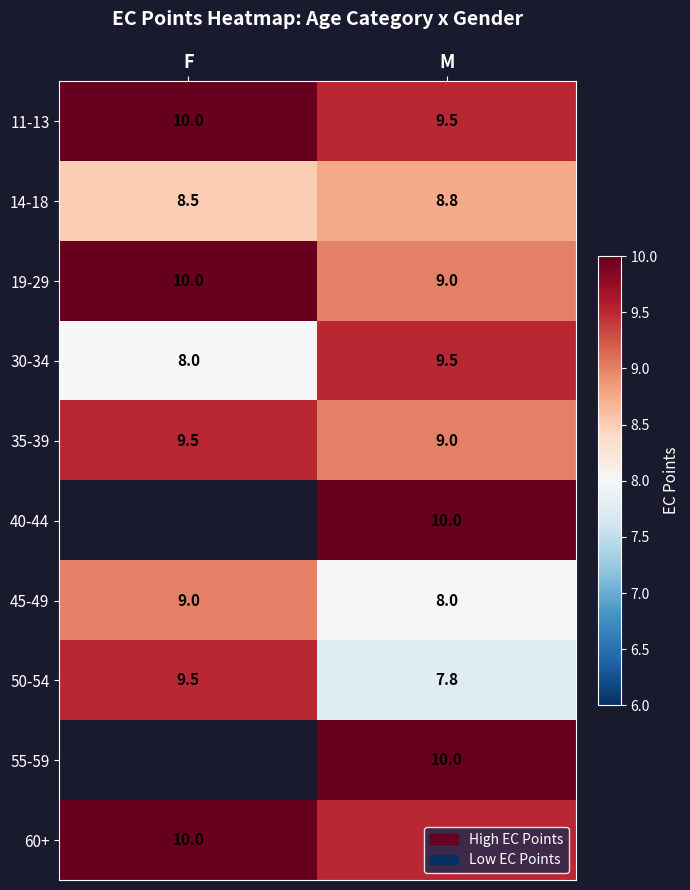

Is it true that 50-54 equals 1.9 at M?

False